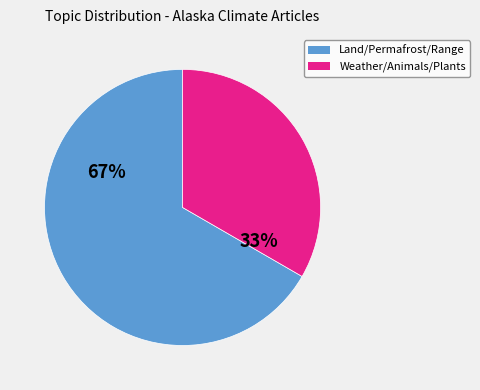

Is there a majority slice in this chart?

Yes